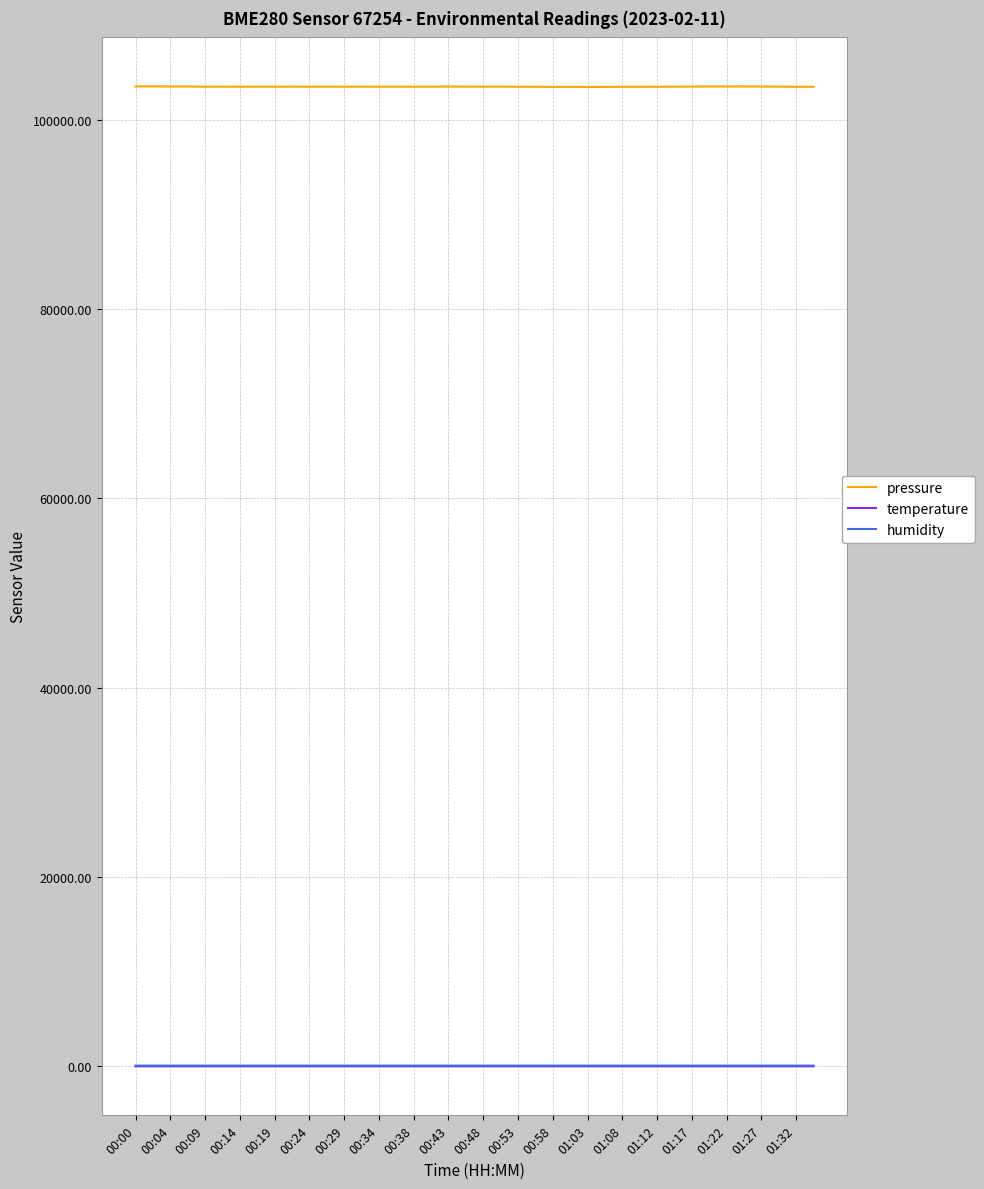

Which series has the widest spread of values?

pressure